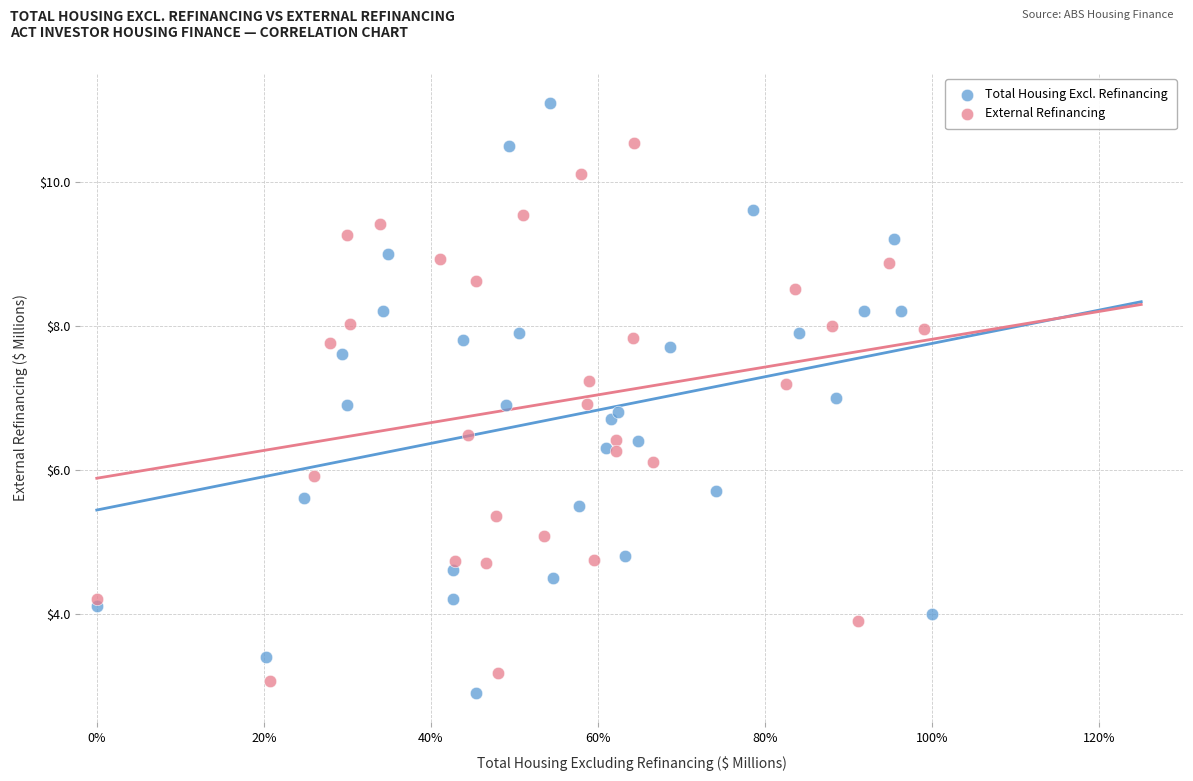

Which series has the largest Y range (max minus min)?

Total Housing Excl. Refinancing